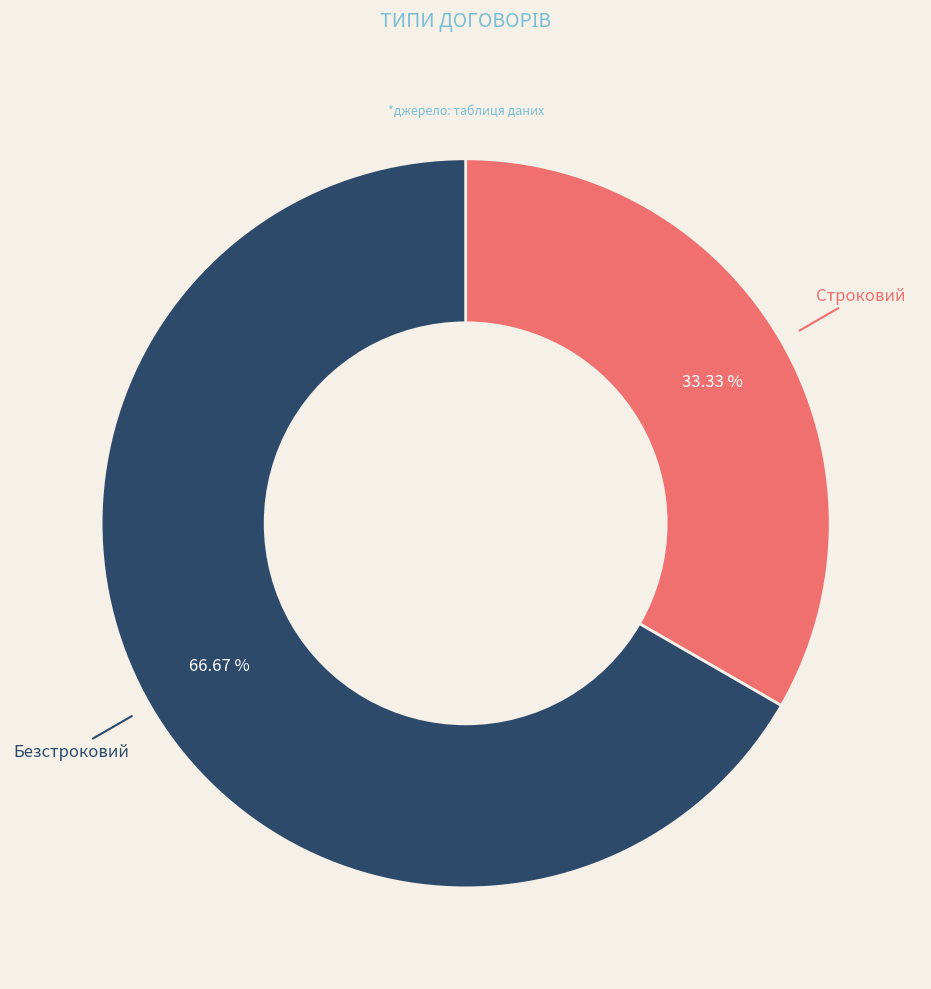

To the nearest percent, what is the difference between the largest and smallest slice percentages?

33%